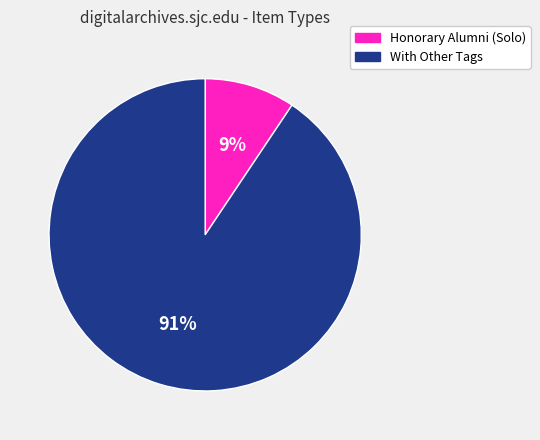

To the nearest percent, what is the average slice percentage?

50%